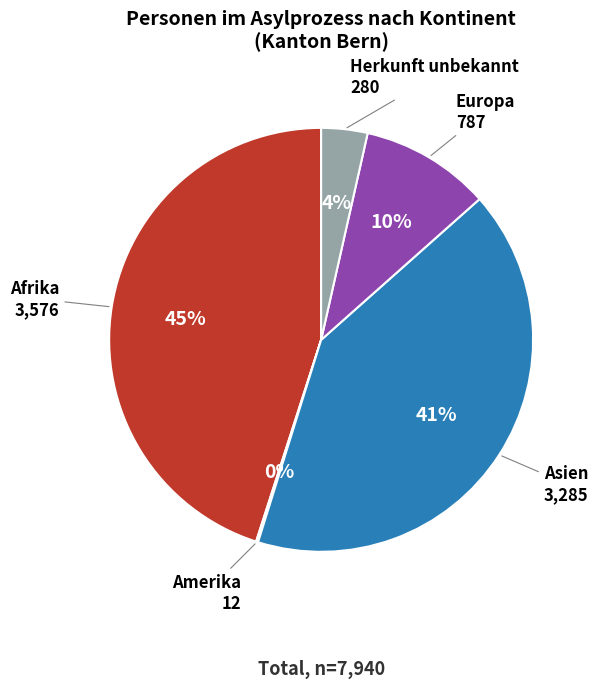

The Afrika slice represents 57% of the pie. True or false?

False